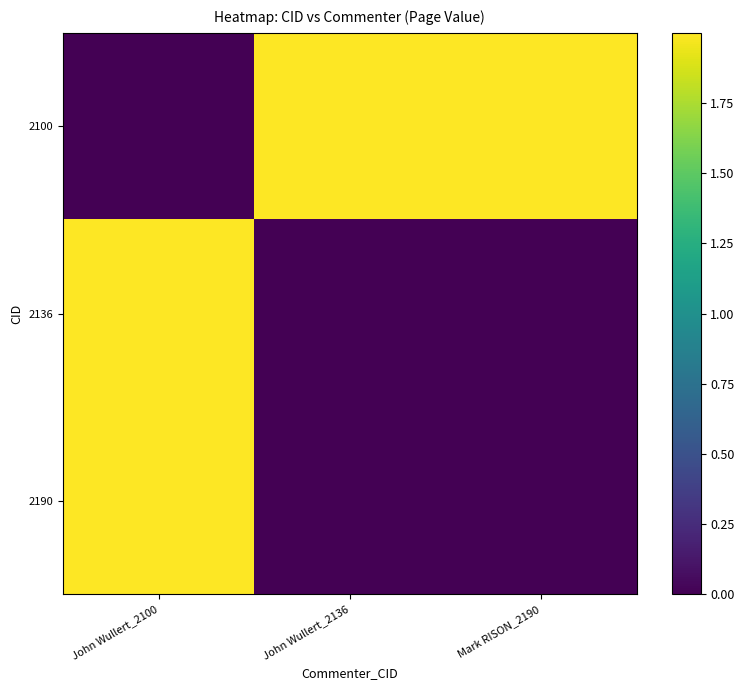

Which series has the widest spread of values?

2100